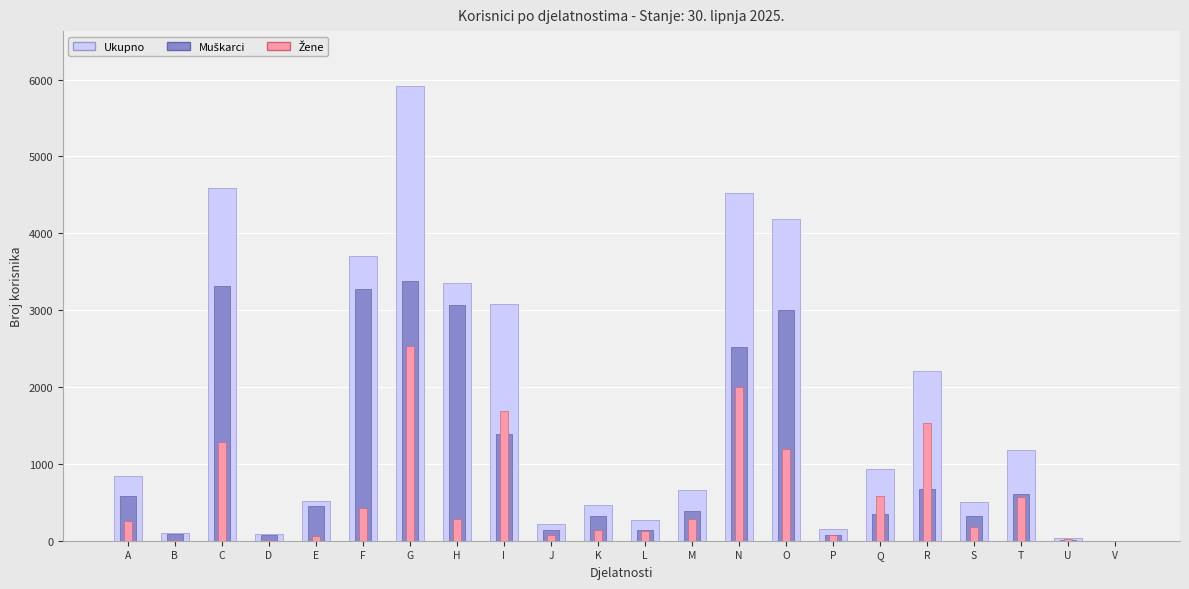

What is the value of the Muškarci bar at the 11th from the left?

322